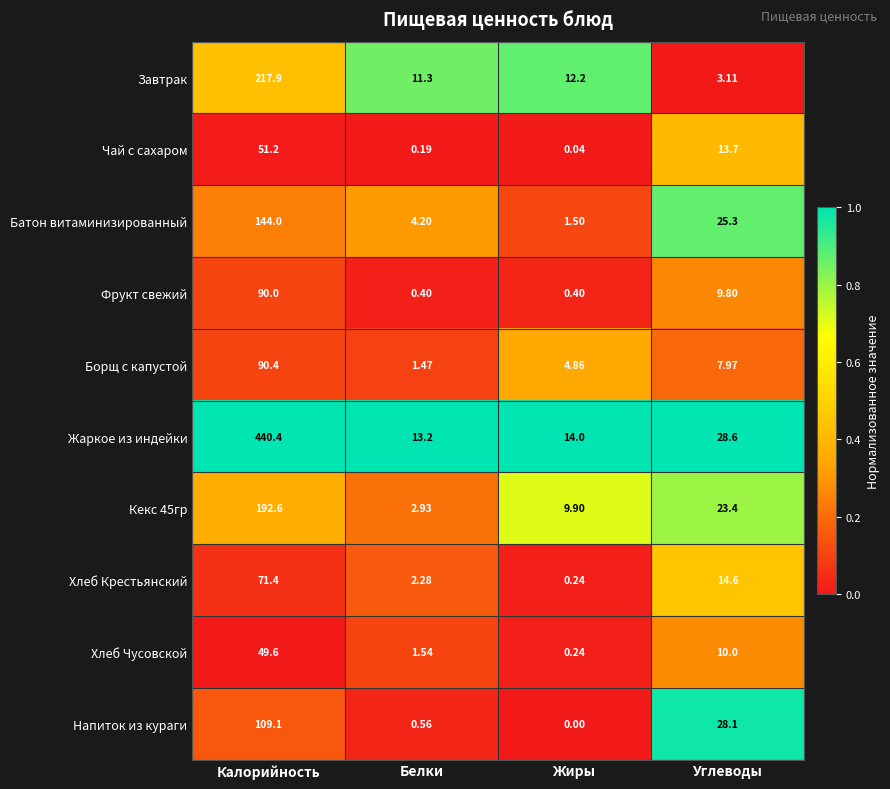

List the labels in order of Жаркое из индейки value, smallest first.

Белки, Жиры, Углеводы, Калорийность